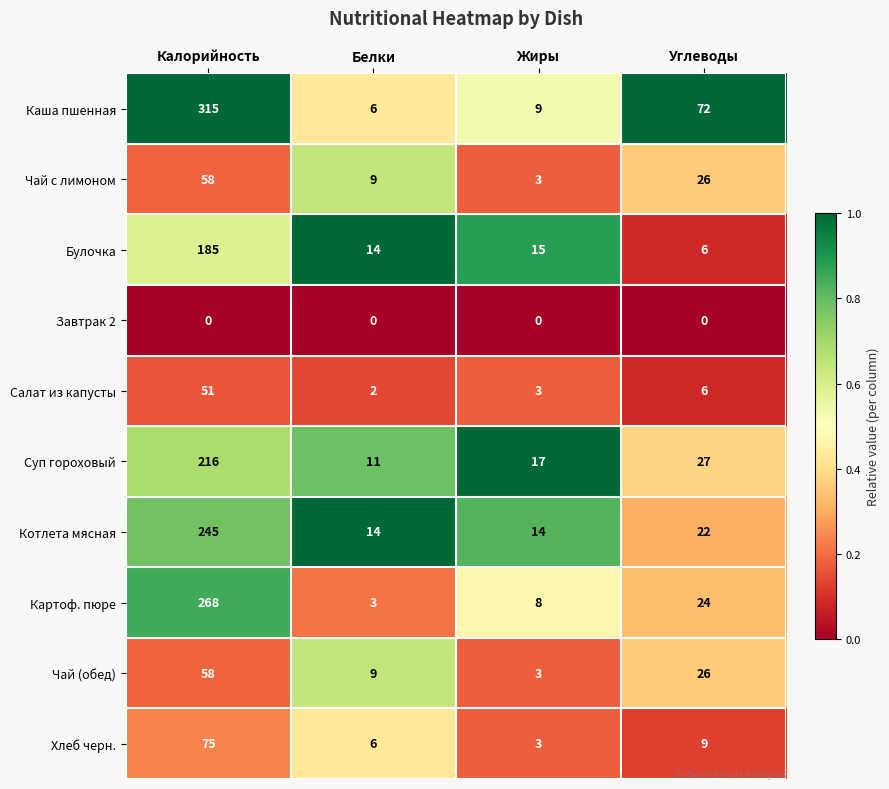

The Чай (обед) series shows 58 at Калорийность. True or false?

True